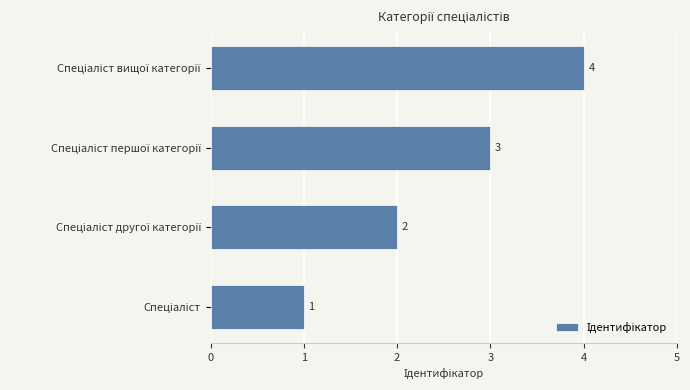

What is the greatest value displayed?

4